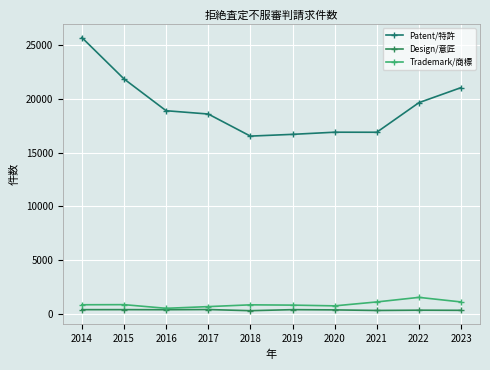

Rank the categories by Patent/特許 value from lowest to highest.

2018, 2019, 2021, 2020, 2017, 2016, 2022, 2023, 2015, 2014